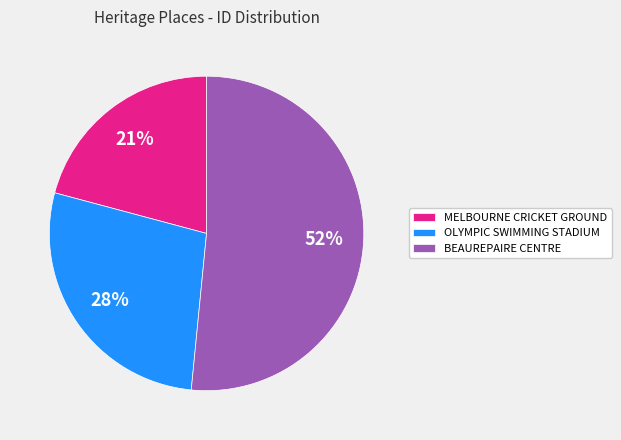

Is it true that OLYMPIC SWIMMING STADIUM is 39% of the pie?

False